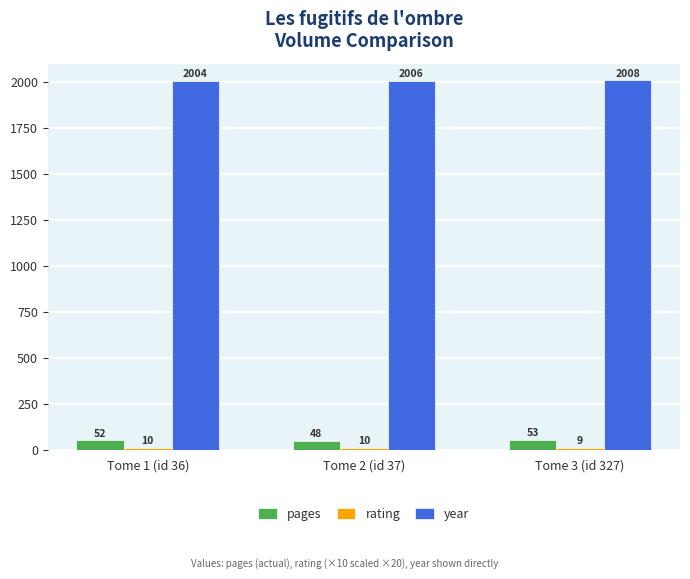

What position from the left is Tome 1 (id 36)?

1